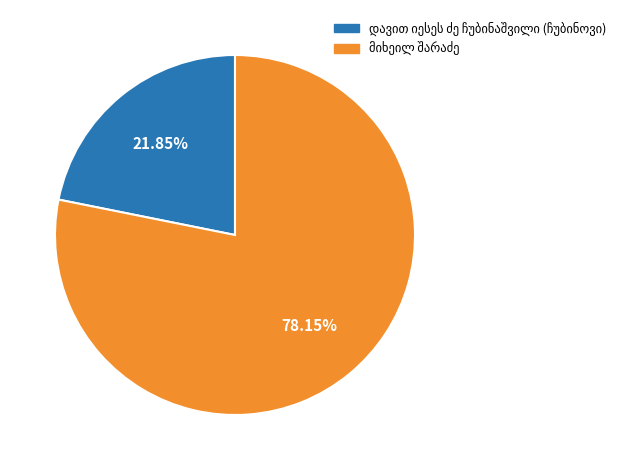

Does any single category account for the majority?

Yes